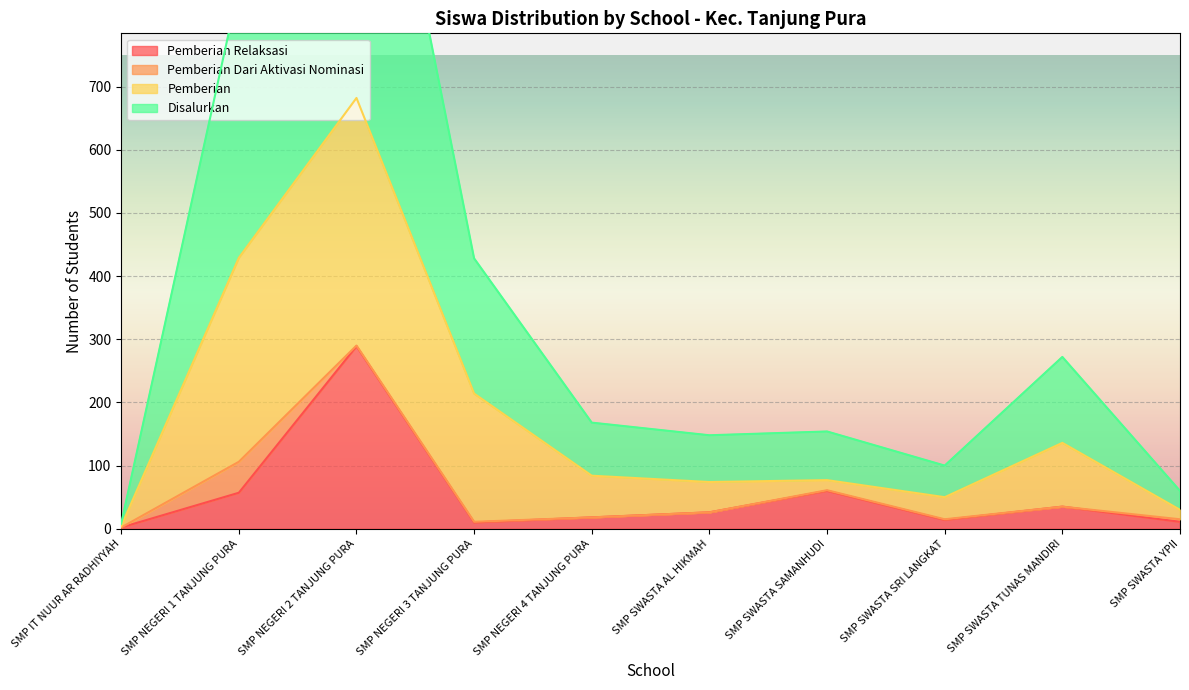

True or false: Pemberian Relaksasi has a value of 60 at SMP SWASTA SAMANHUDI.

True